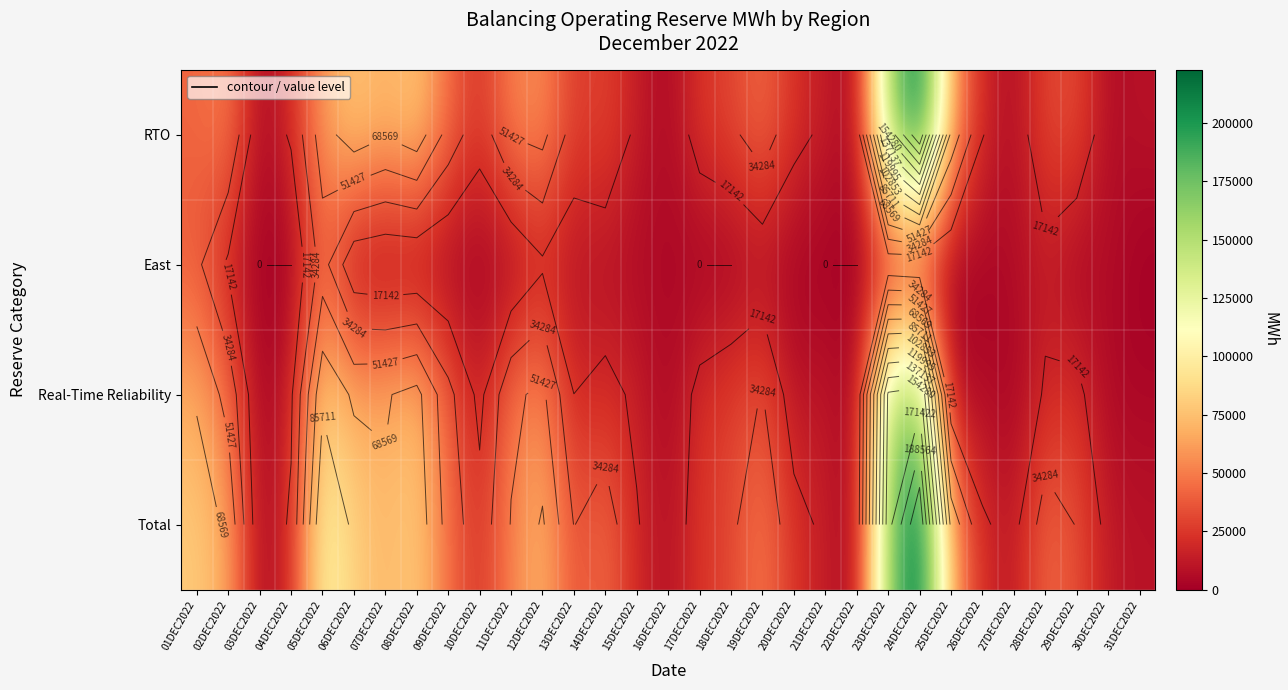

True or false: East has a value of 12279.1 at 05DEC2022.

False